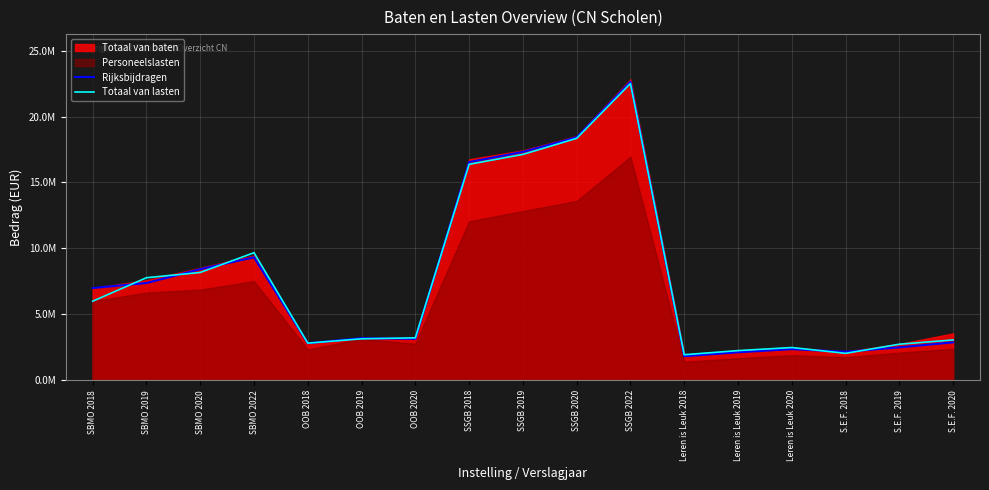

Rank the categories by Rijksbijdragen value from highest to lowest.

SSGB 2022, SSGB 2020, SSGB 2019, SSGB 2018, SBMO 2022, SBMO 2020, SBMO 2019, SBMO 2018, OOB 2019, OOB 2020, S.E.F. 2020, OOB 2018, S.E.F. 2019, Leren is Leuk 2020, S.E.F. 2018, Leren is Leuk 2019, Leren is Leuk 2018